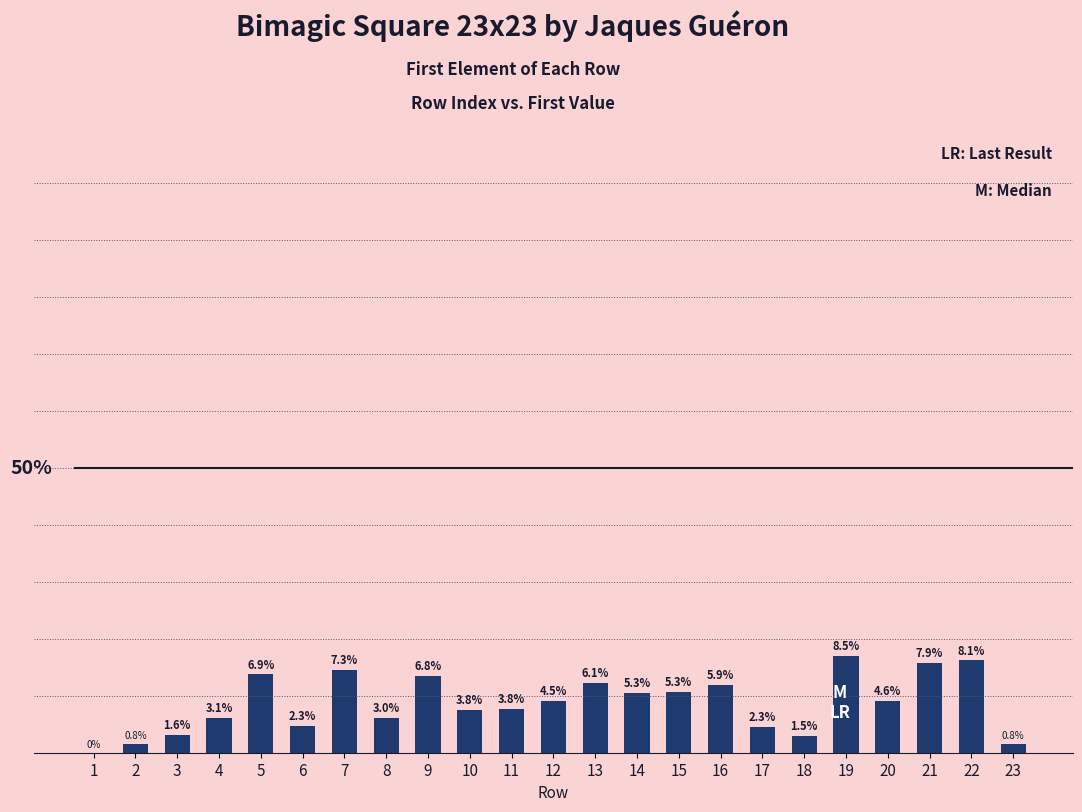

Count the number of categories in the chart.

23